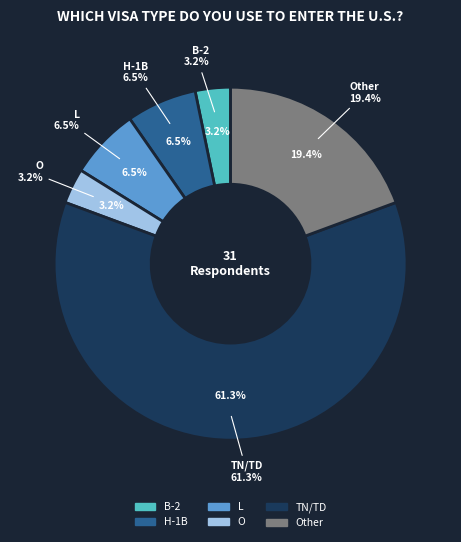

How many segments does this pie chart have?

6